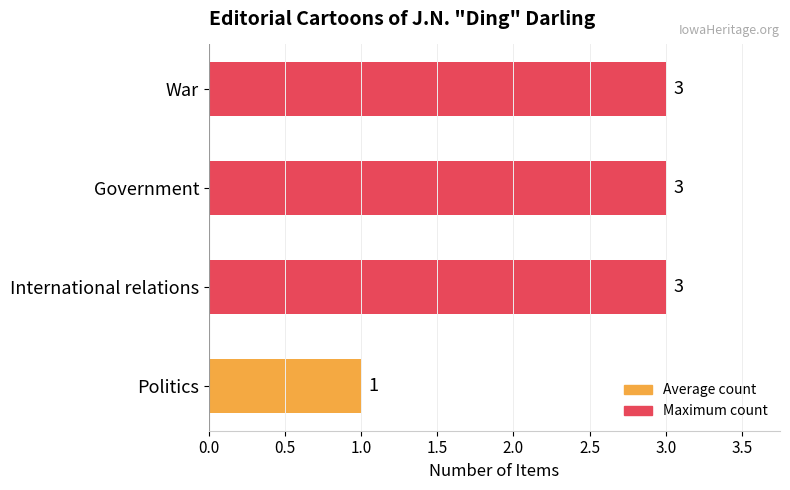

How many values are between 3 and 4?

3